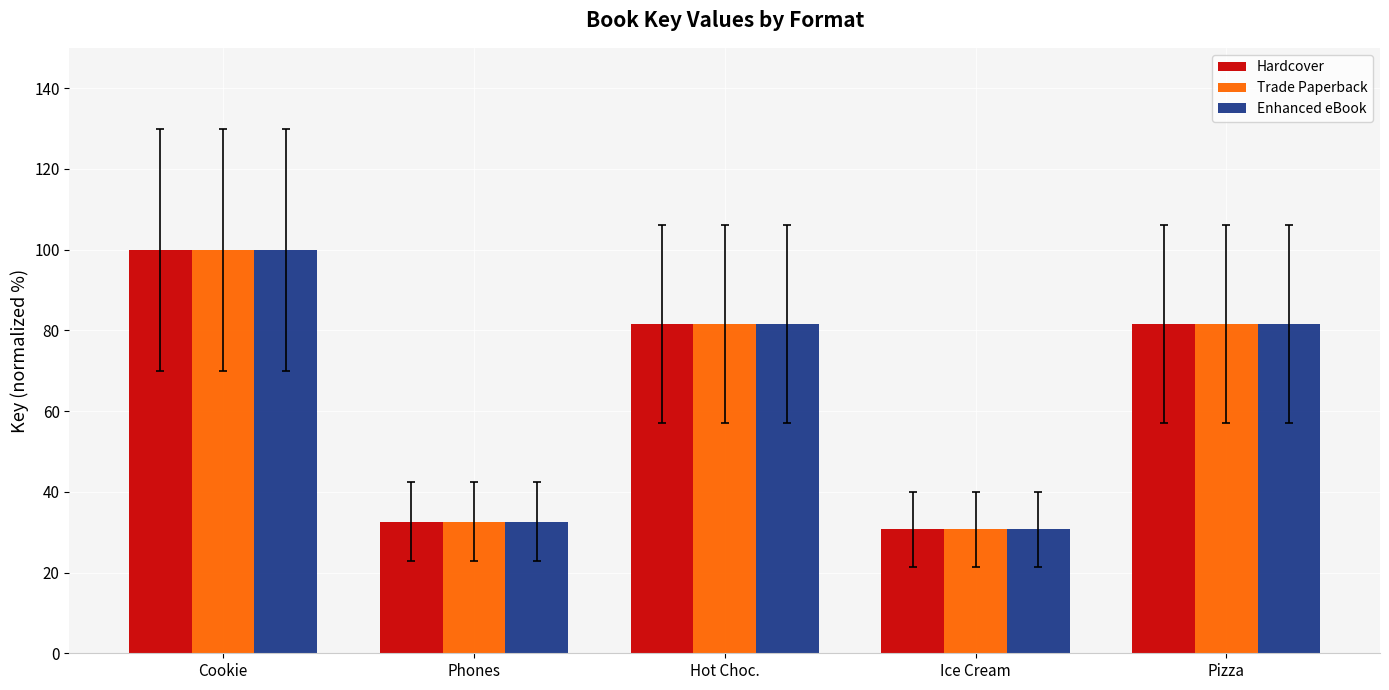

What is the approximate value of Hardcover at Ice Cream?

30.7